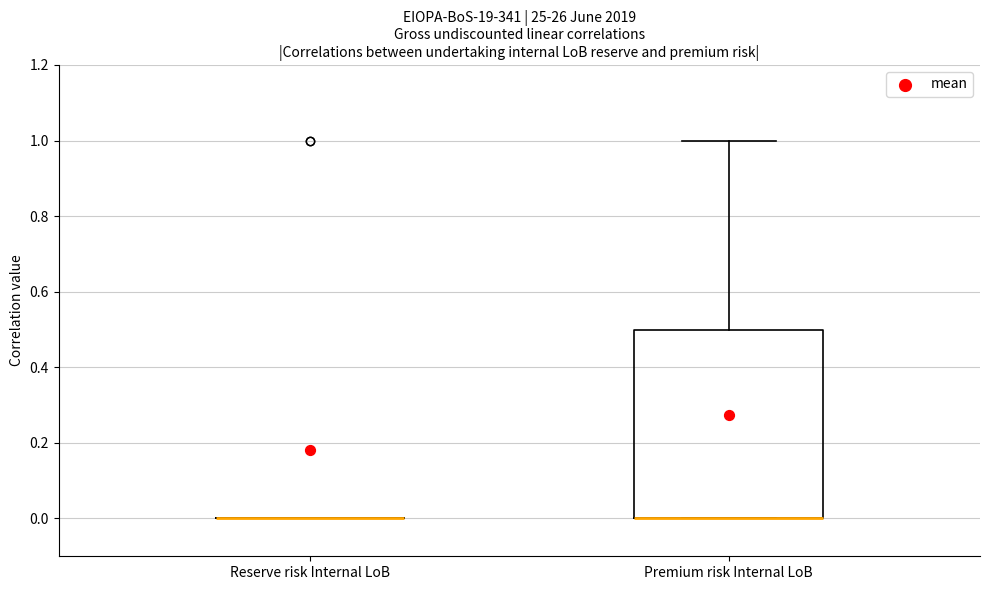

Reading left to right, transcribe this box plot: for each box, give where its median line is, the range the box spans, and where its two whiskers end, as read against the y-axis. The values are not printed on the chart, so give them approximately, as read against the axis.

Reserve risk Internal LoB: box collapsed to a line at 0.0, whiskers 0.0 to 0.0
Premium risk Internal LoB: median 0.0 (drawn on the box's lower edge), box 0.0 to 0.5, whiskers 0.0 to 1.0